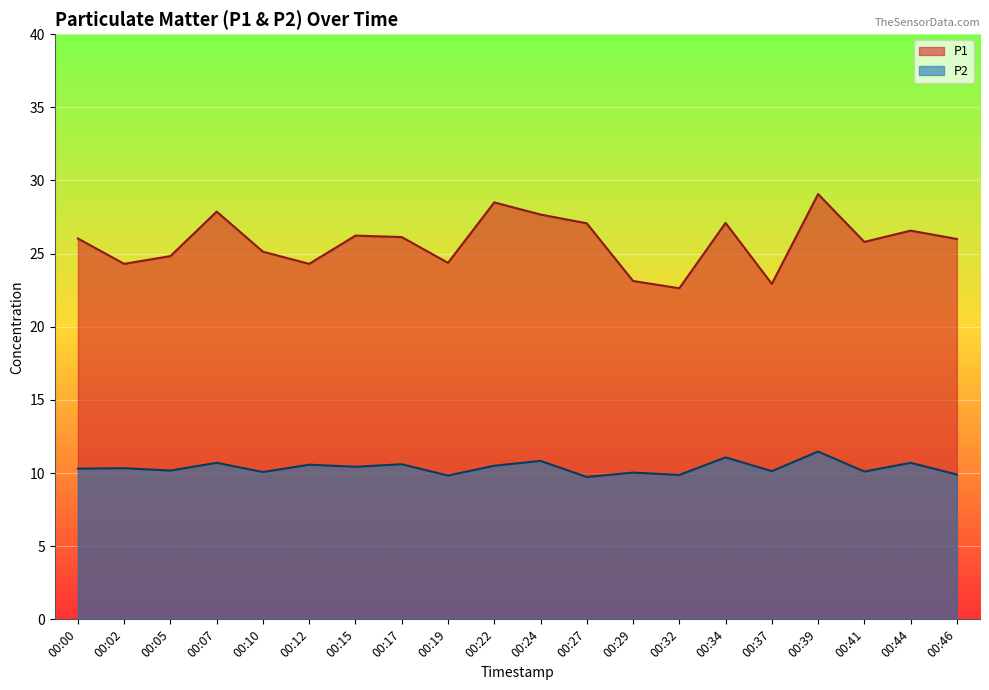

List the labels in order of P1 value, smallest first.

00:32, 00:37, 00:29, 00:02, 00:12, 00:19, 00:05, 00:10, 00:41, 00:46, 00:00, 00:17, 00:15, 00:44, 00:27, 00:34, 00:24, 00:07, 00:22, 00:39